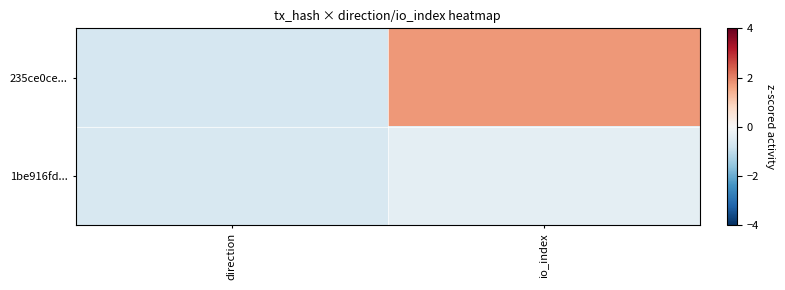

Which series has the largest total across all categories?

235ce0ce...